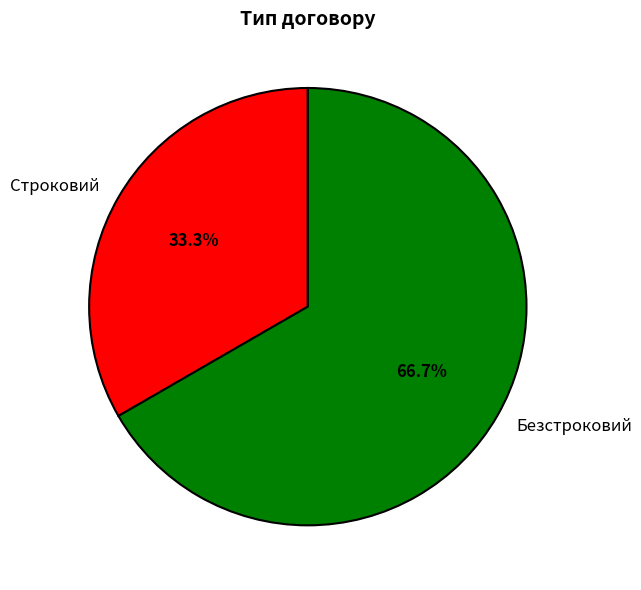

Is there a majority slice in this chart?

Yes